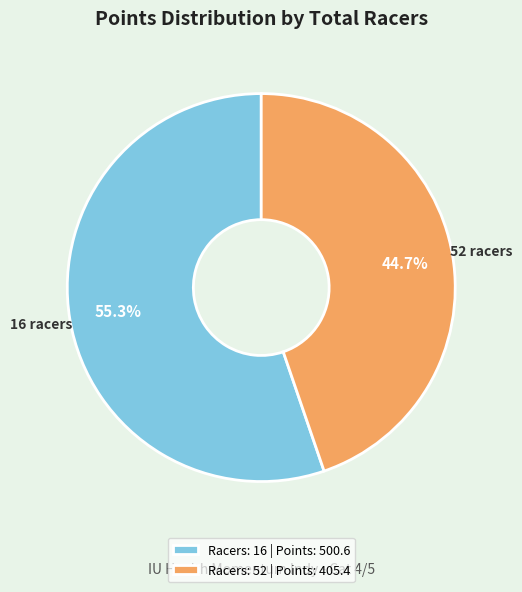

What is the ratio of the value at Racers: 16 | Points: 500.6 to the value at Racers: 52 | Points: 405.4?

1.2